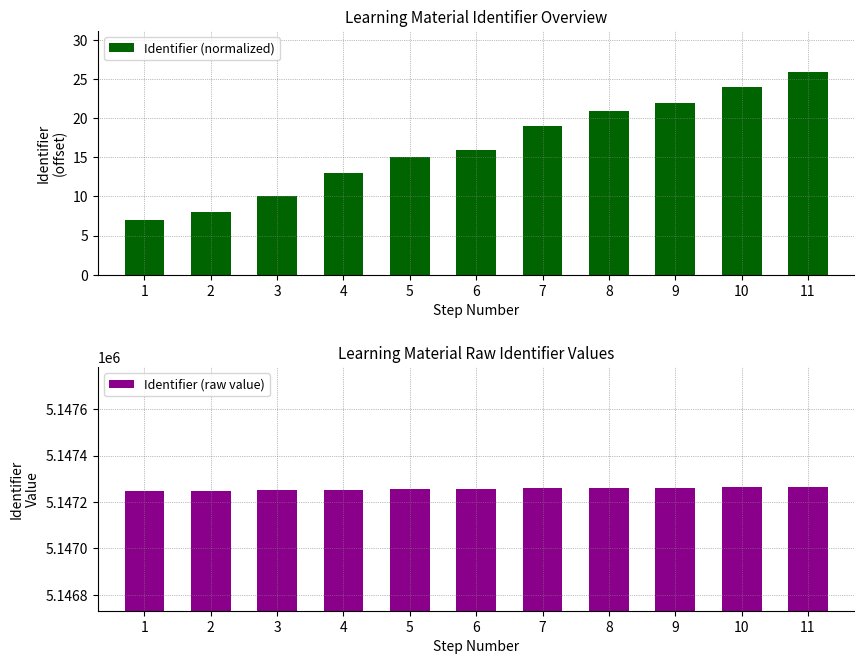

What is the total value across all series at 10?

5147288